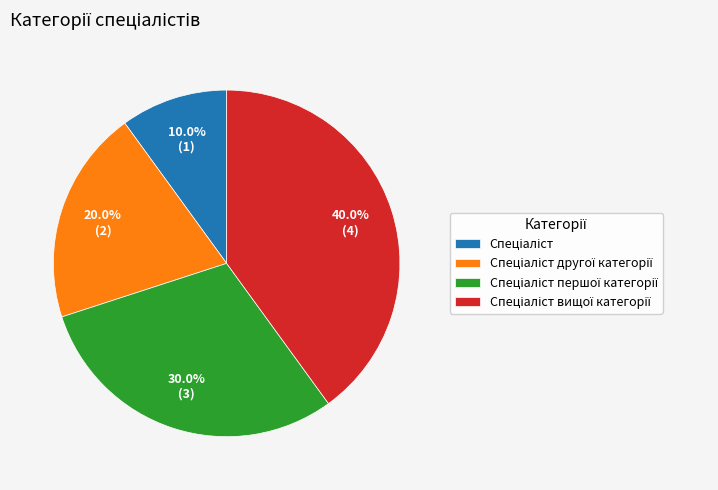

Does any single category account for the majority?

No